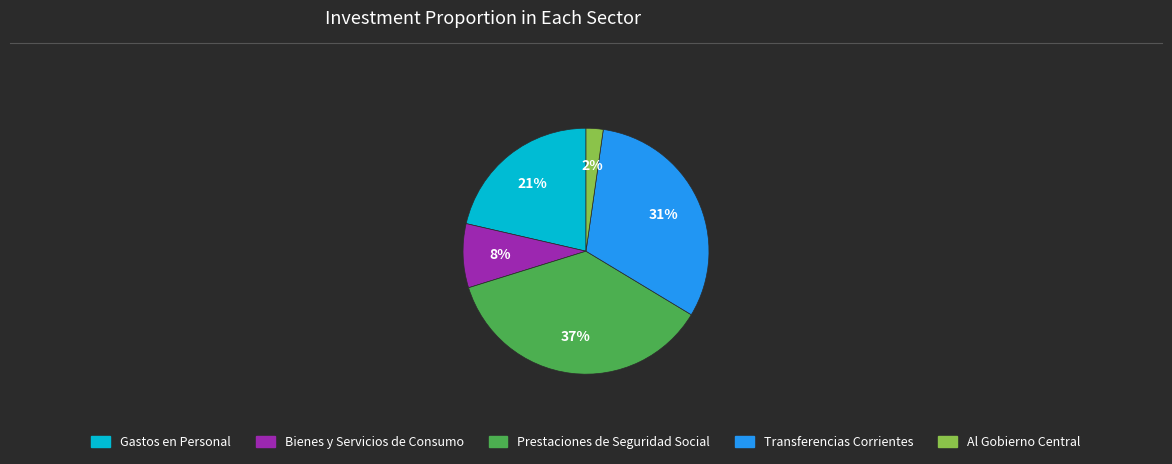

How many slices are in this pie chart?

5